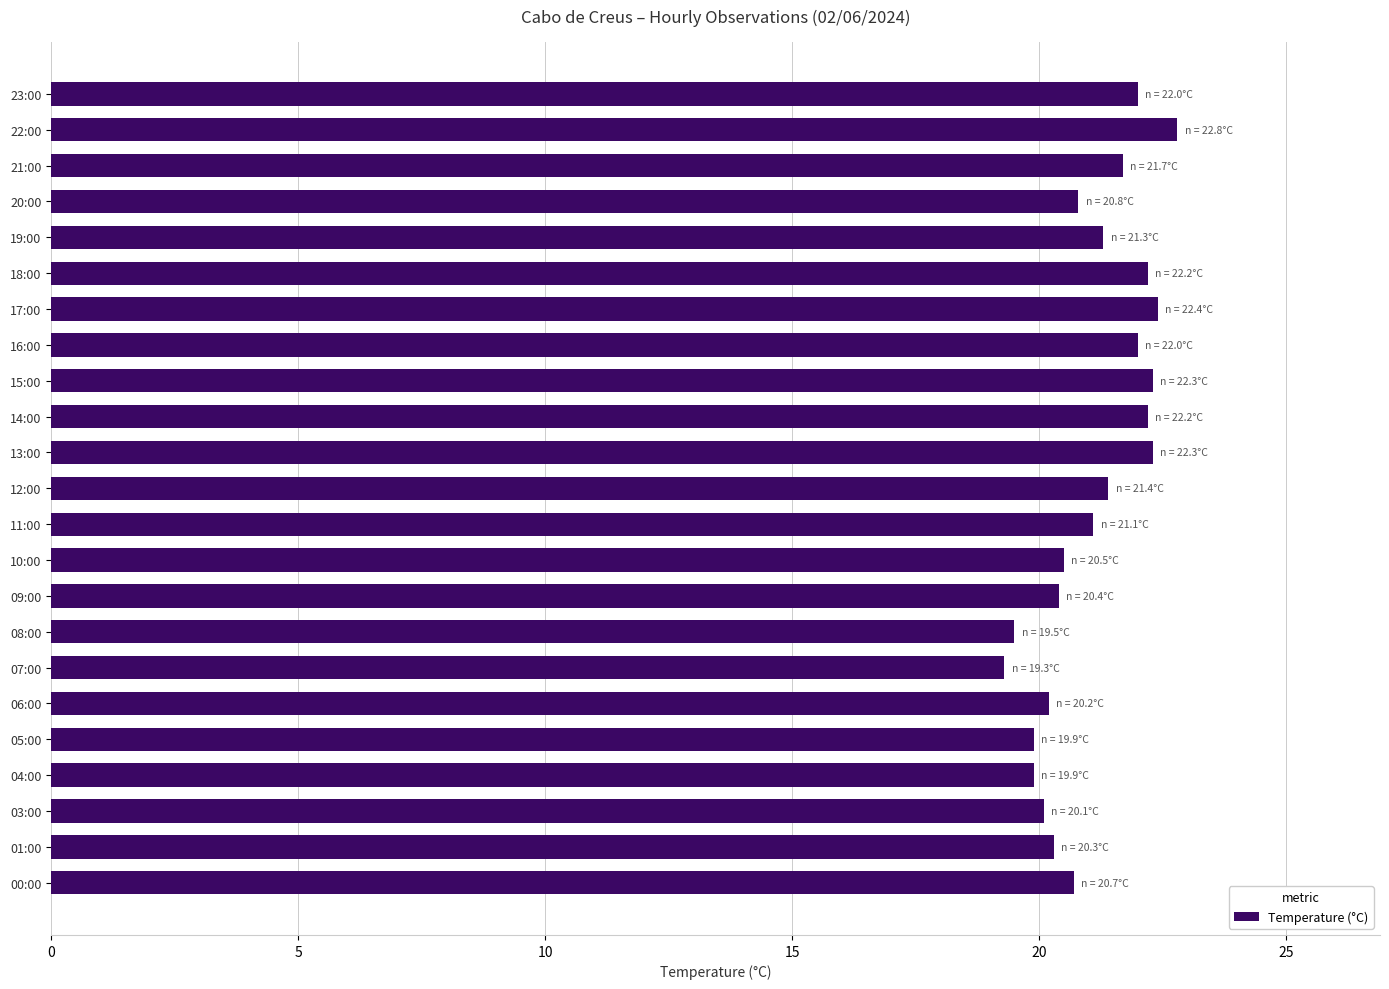

Between 21:00 and 08:00, which is larger?

21:00